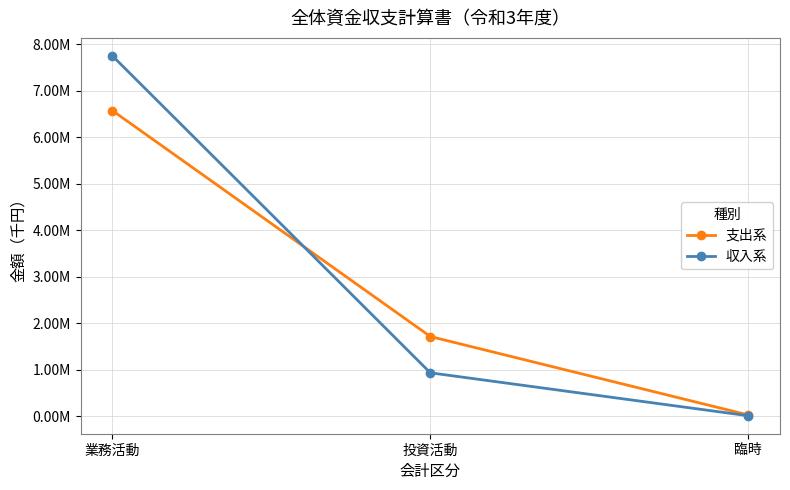

What is the minimum value shown in the chart?

14350.6